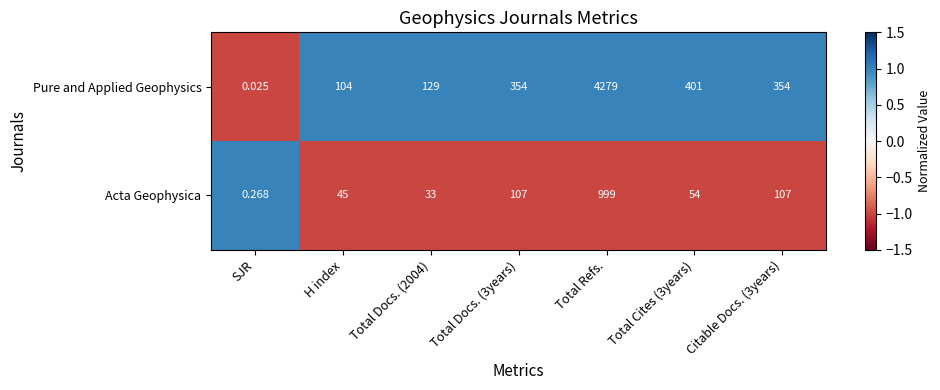

Which series has the largest range (max minus min)?

Pure and Applied Geophysics